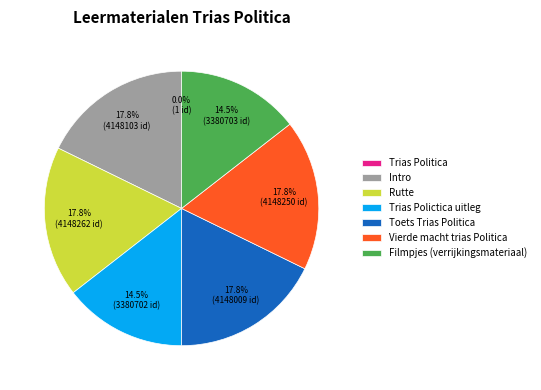

Is the sum of Vierde macht trias Politica and Filmpjes (verrijkingsmateriaal) greater than half?

No